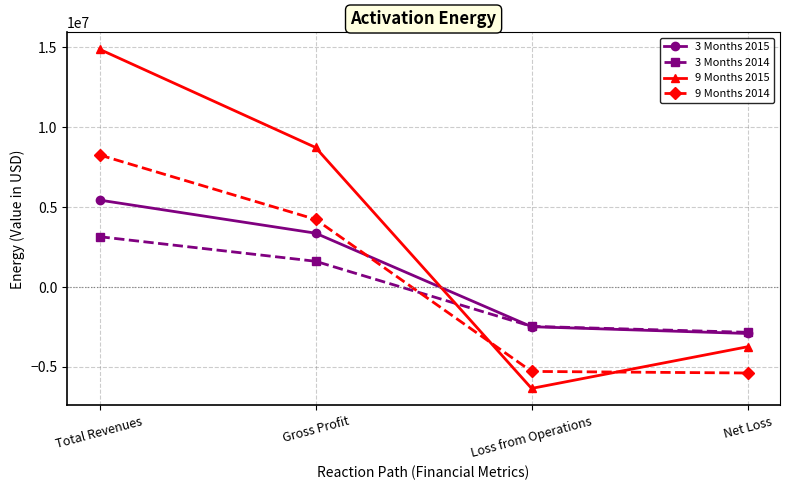

What is the maximum value for 9 Months 2015?

14878405